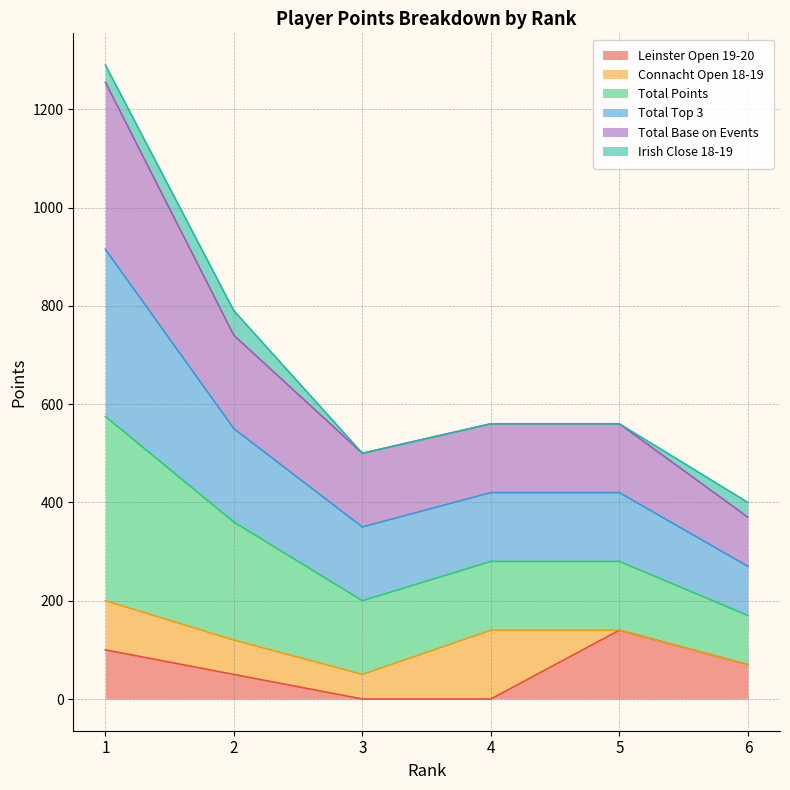

What is the sum of all Leinster Open 19-20 values?

360